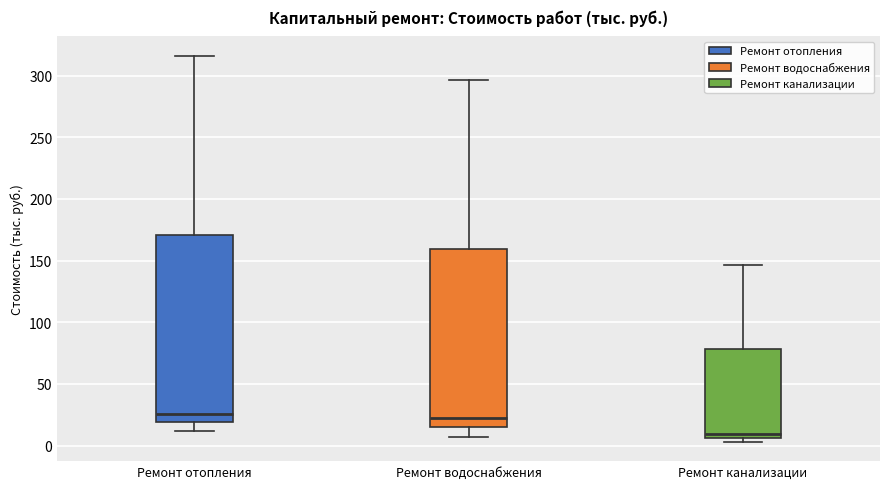

Where does the upper whisker of the box for Ремонт канализации end on the y-axis? The values are not printed on the chart, so give them approximately, as read against the axis.

145